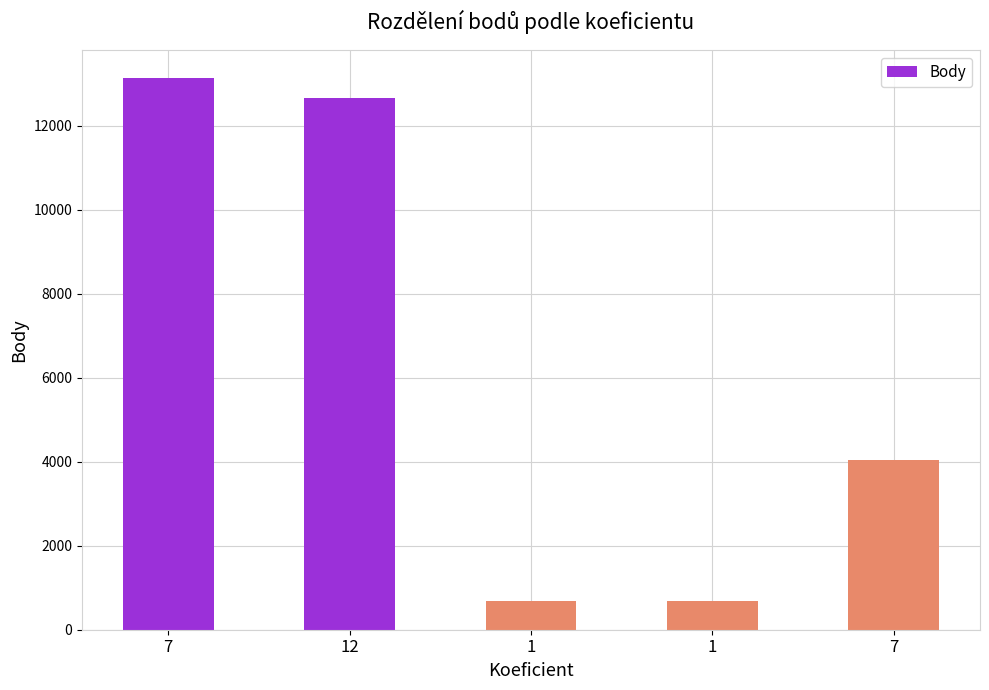

What is the label of the 2nd bar from the right?

1